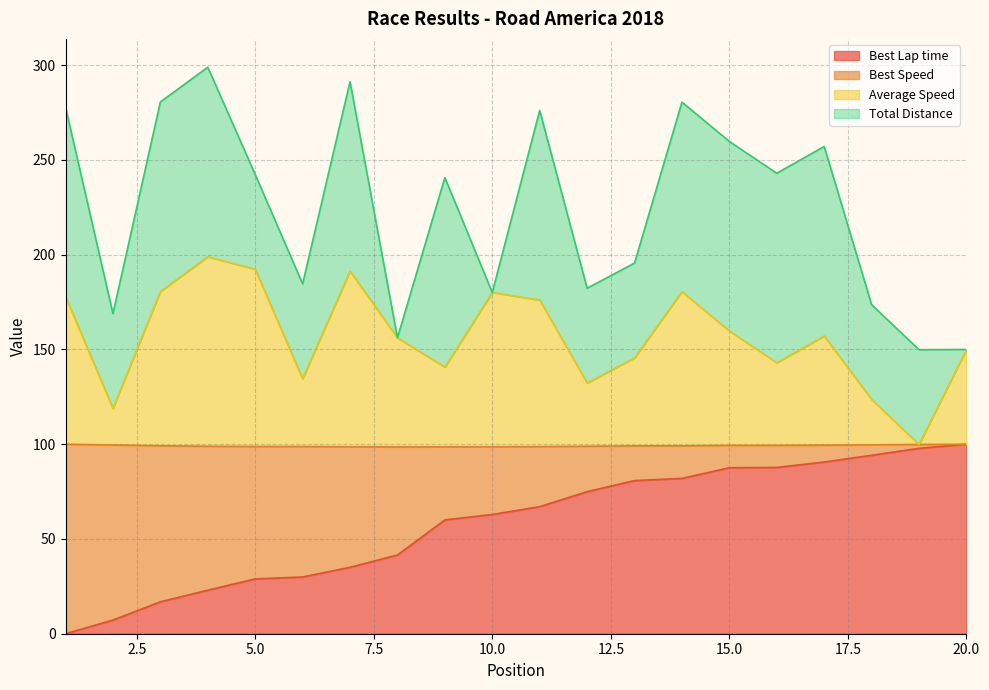

Does the chart have visible grid lines?

Yes